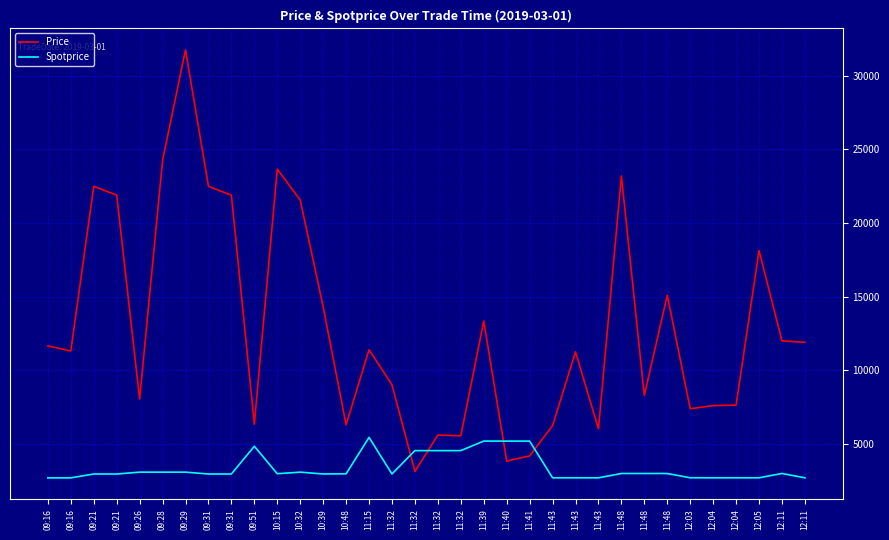

What is the difference between the second highest and minimum values in the Price series?

21117.0